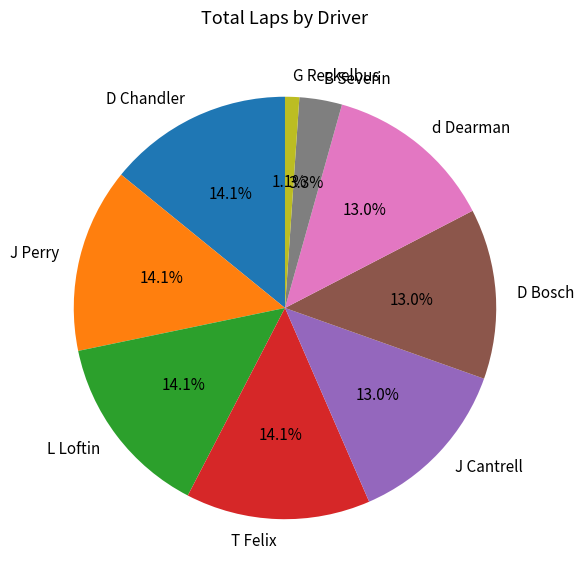

Is it true that L Loftin is 14% of the pie?

True